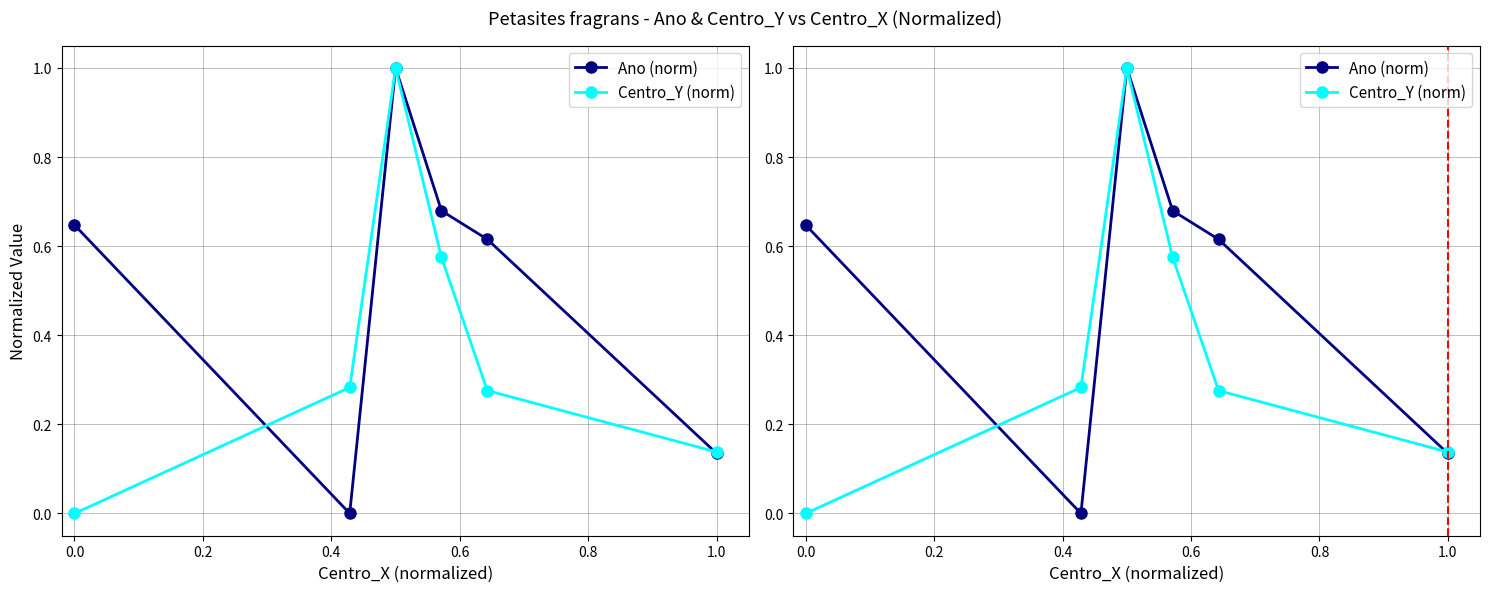

Is the value of Ano (norm) at 0.0 greater than the value of Centro_Y (norm) at 0.0?

Yes